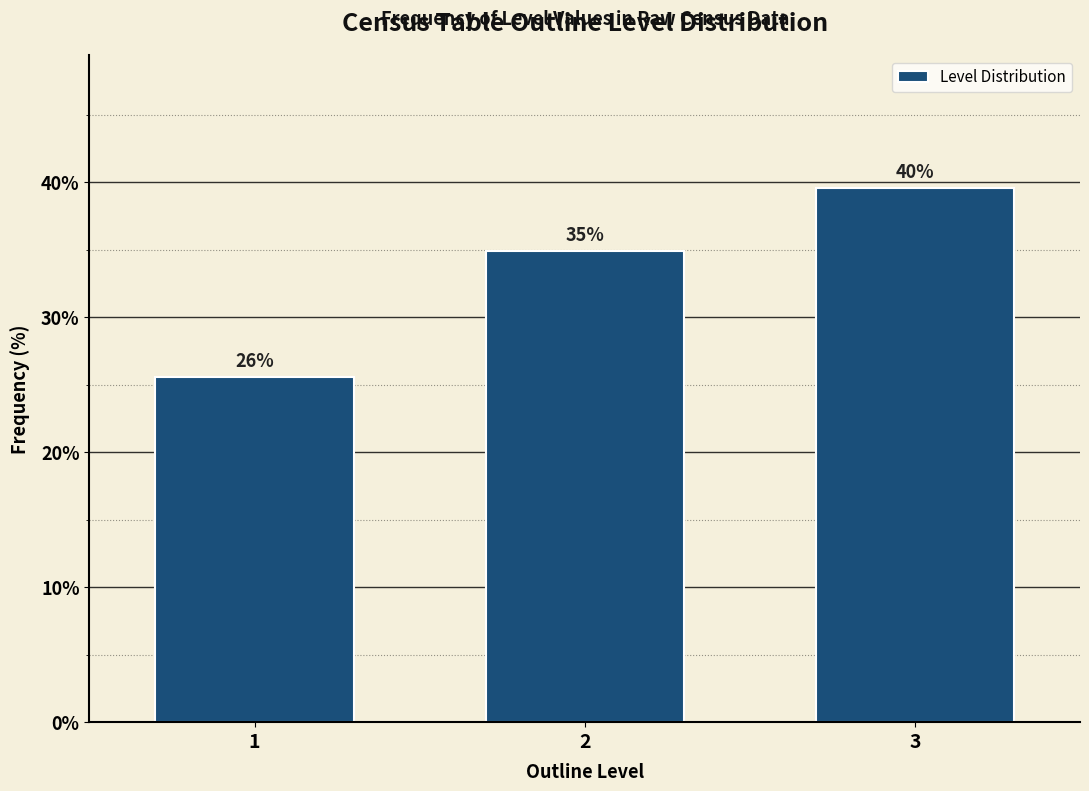

Does the chart contain any negative values?

No